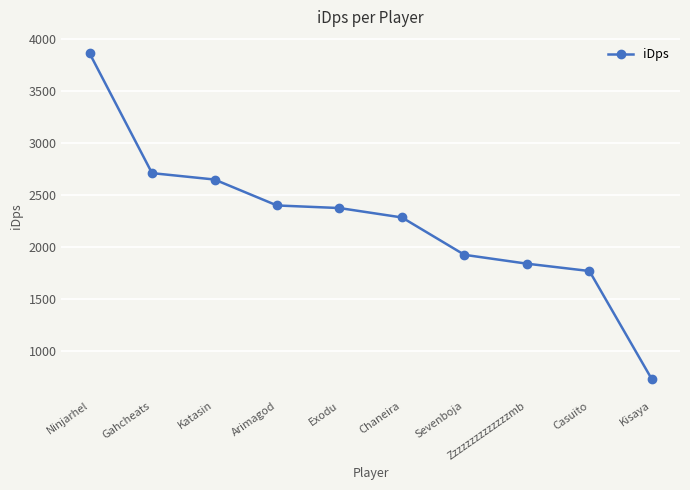

Reading left to right, what are all the values shown in this chart?

3863.7	2710.0	2648.5	2399.0	2374.0	2283.4	1924.1	1838.9	1768.3	726.5